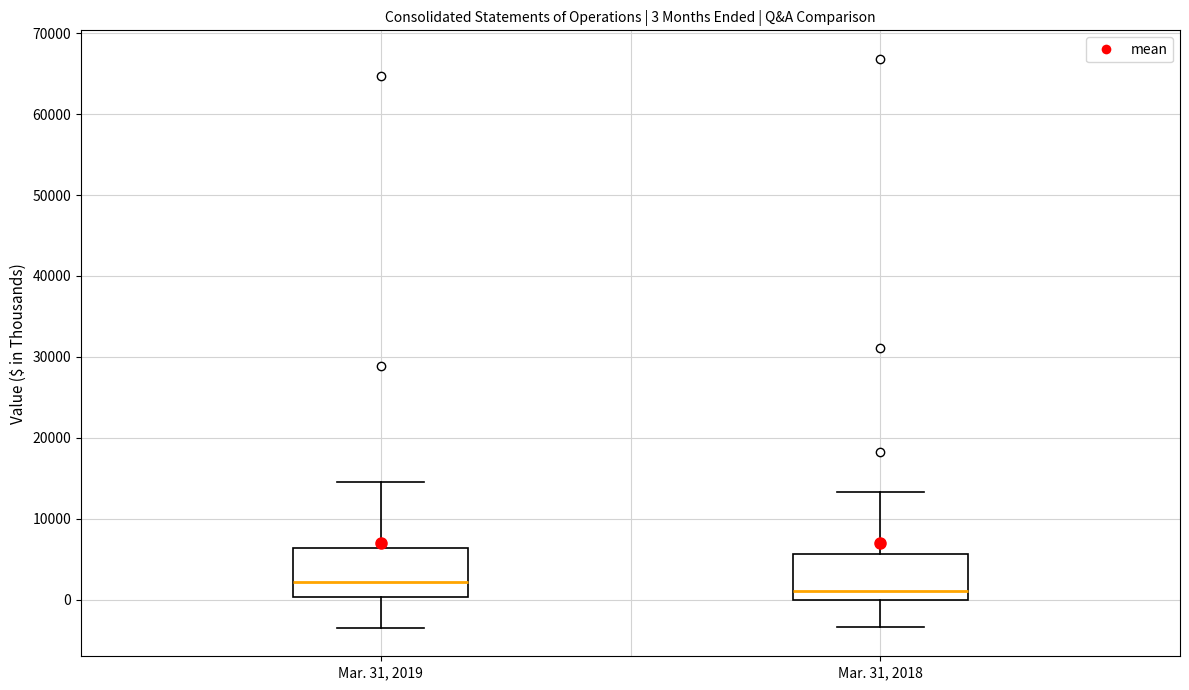

Which box has the lowest median line?

Mar. 31, 2018